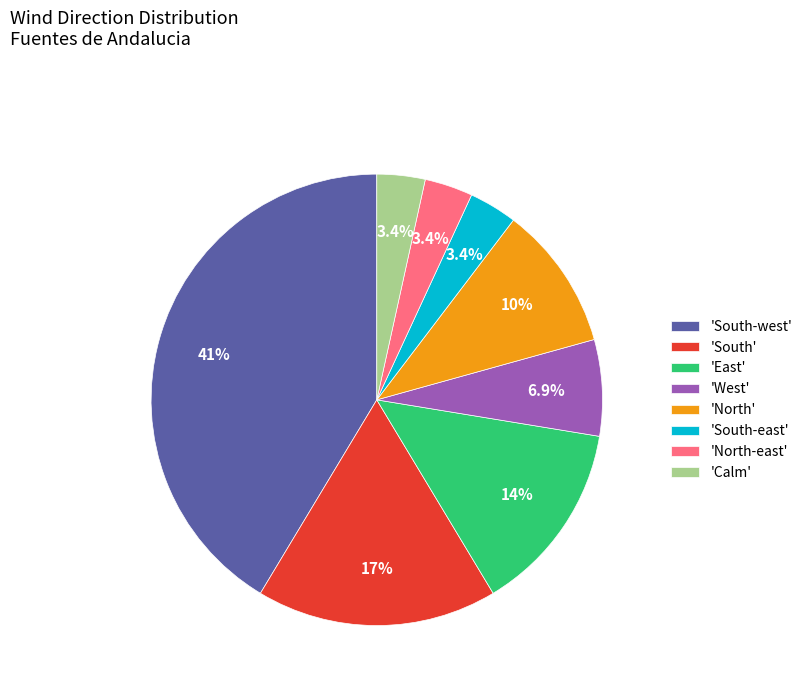

What is the largest slice in the pie chart?

'South-west'